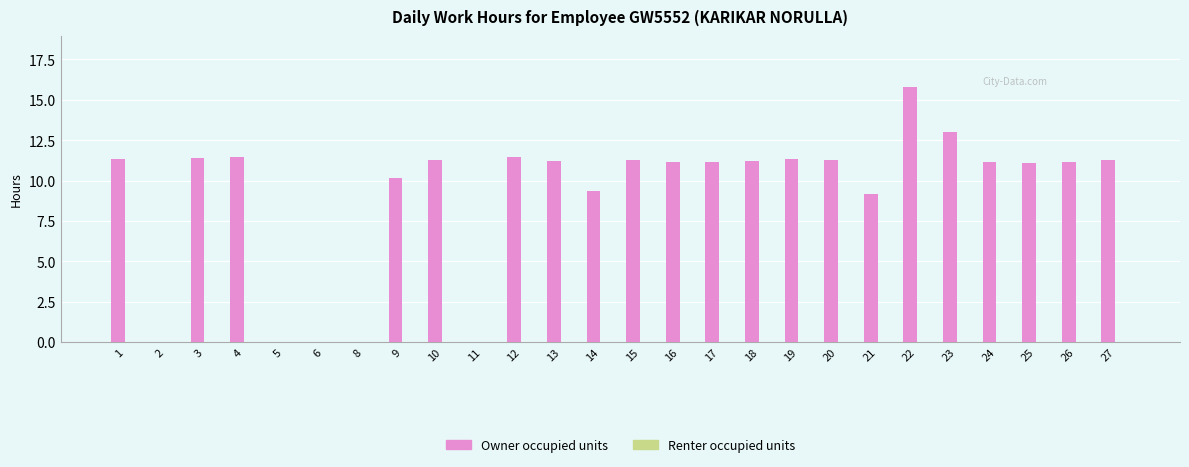

At which category does the chart reach its peak across all series?

22